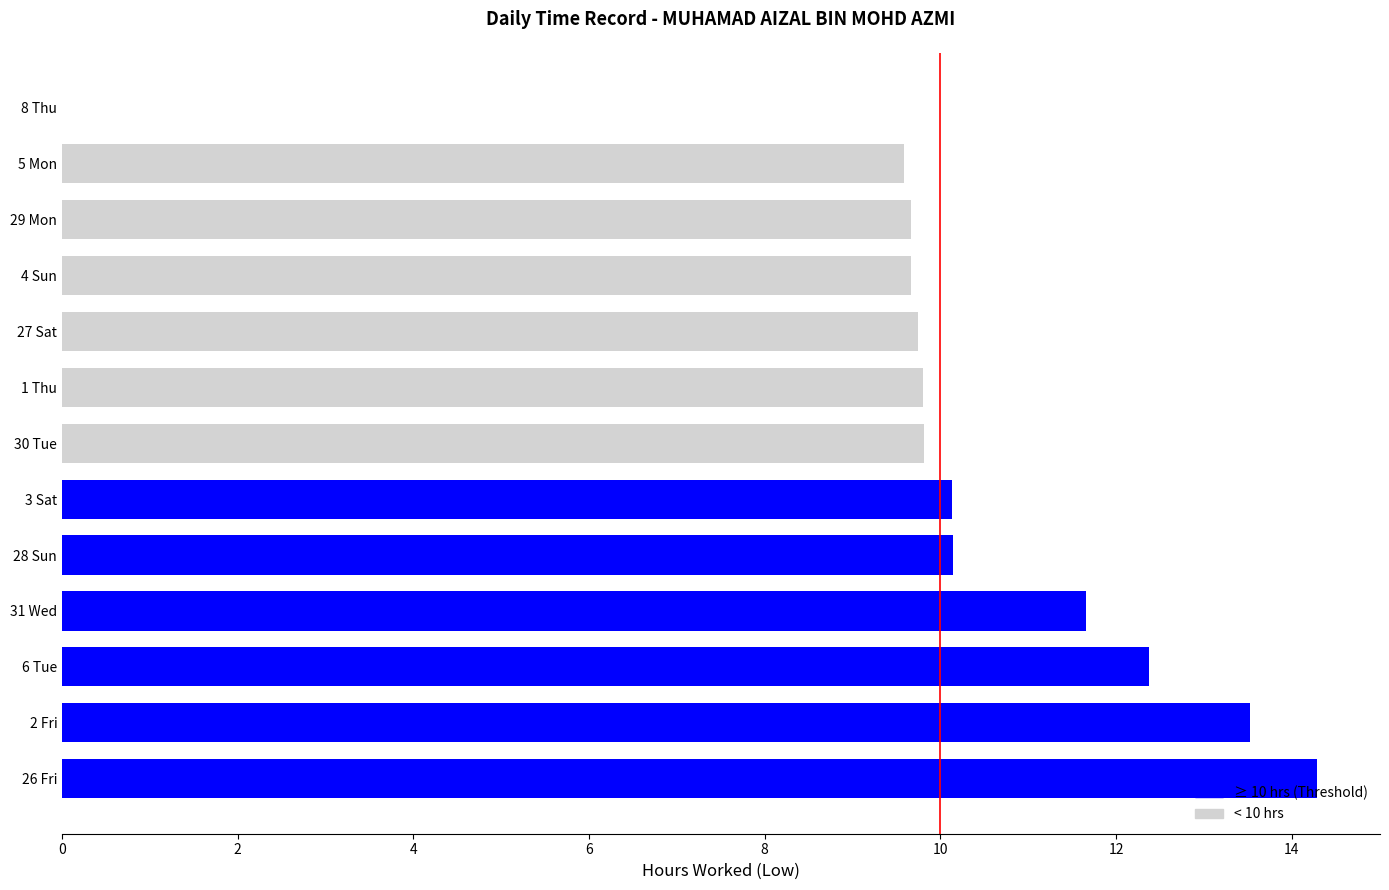

Approximately how many times larger is the value at 6 Tue compared to 28 Sun?

1.2